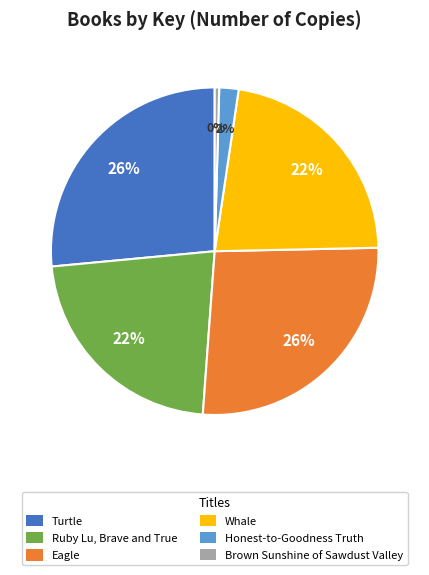

Does Ruby Lu, Brave and True account for over 50% of the chart?

No